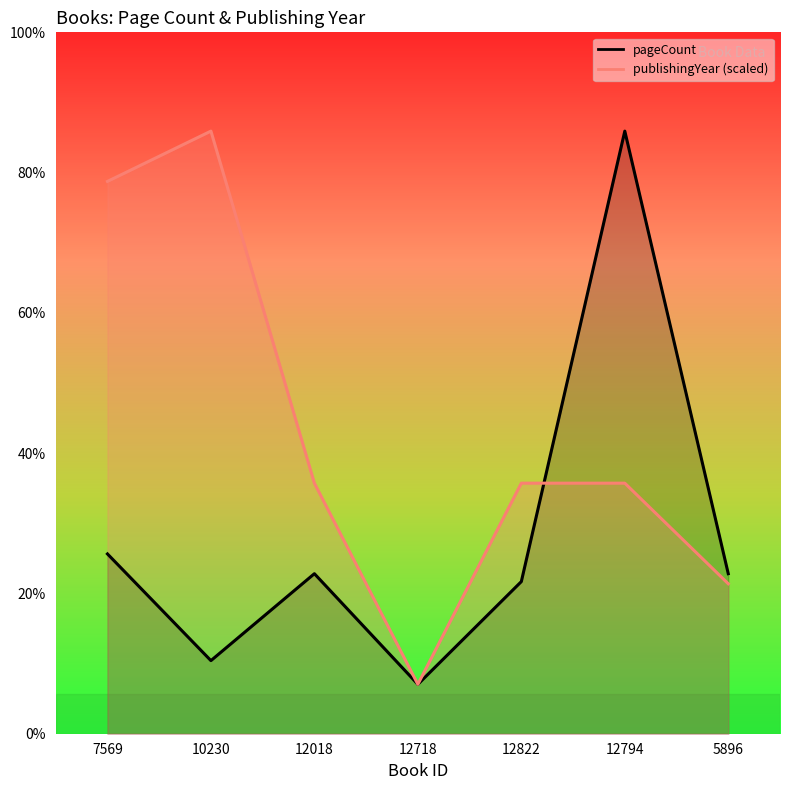

Where does the pageCount series first go above 448?

7569